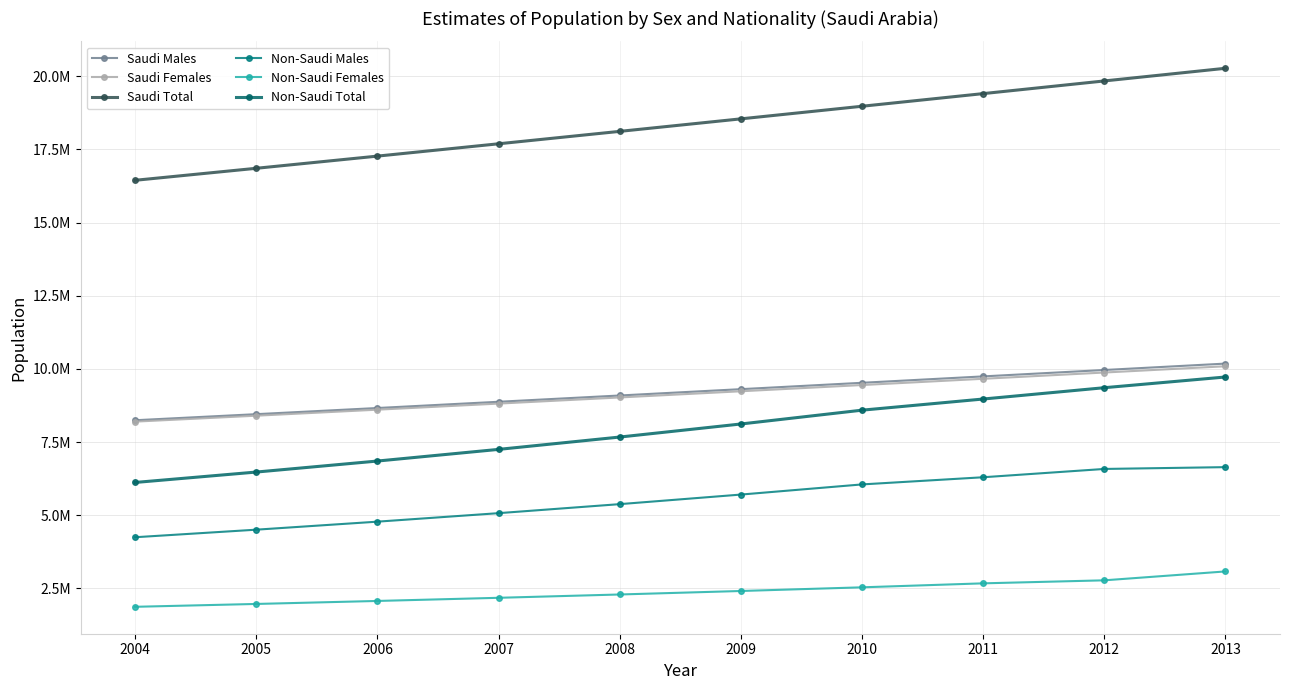

What is the difference between the highest and lowest values at 2006?

15198885